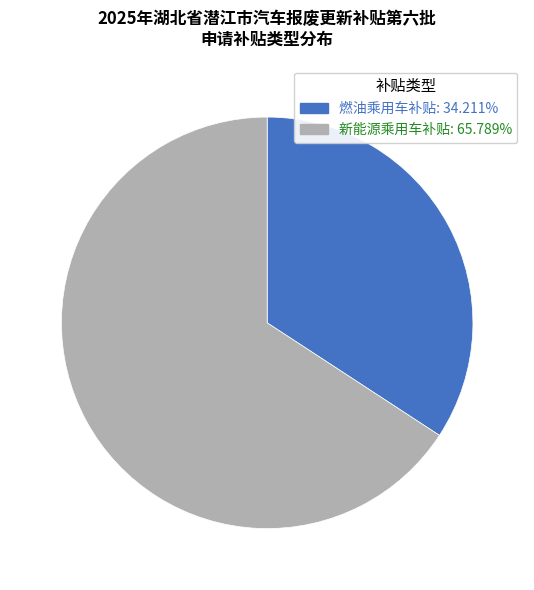

How many segments does this pie chart have?

2